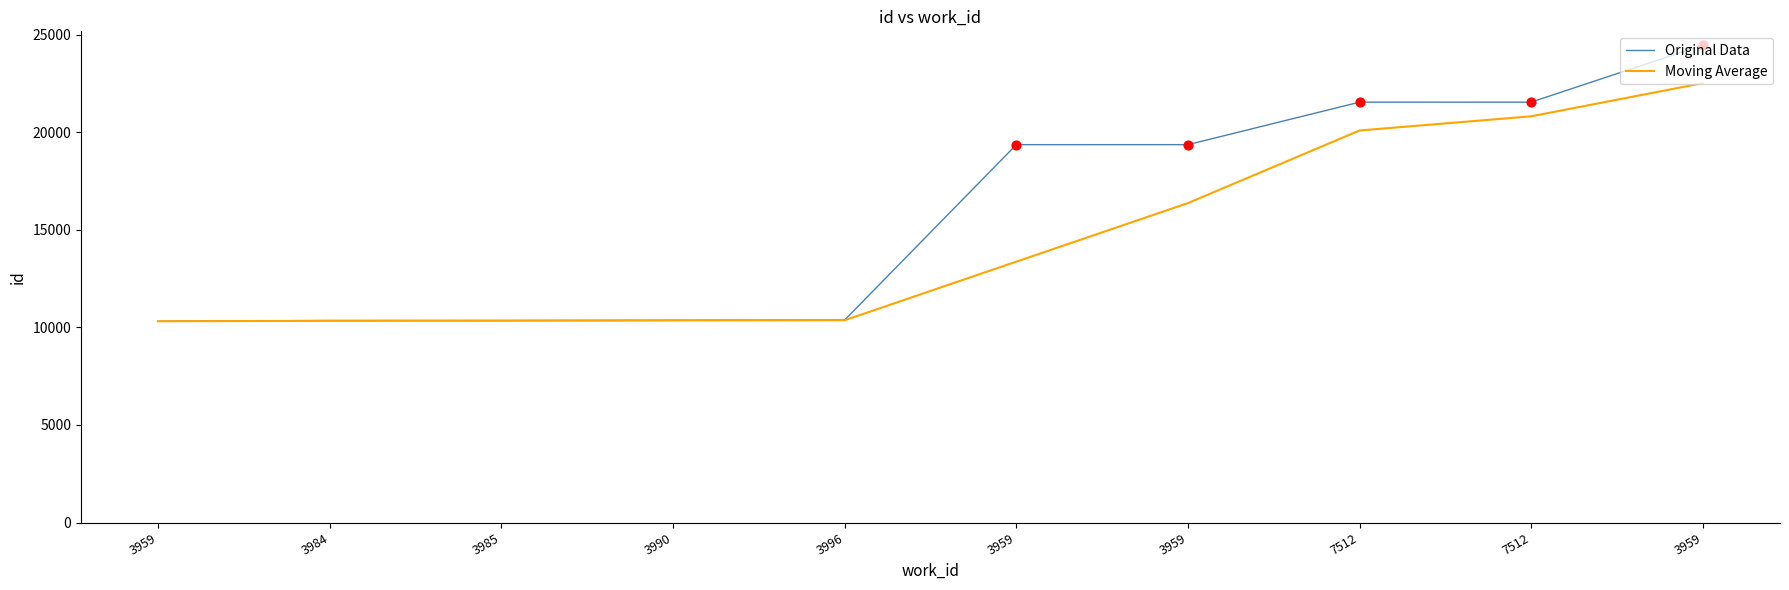

What is the total value across all series at 3996?

20738.3